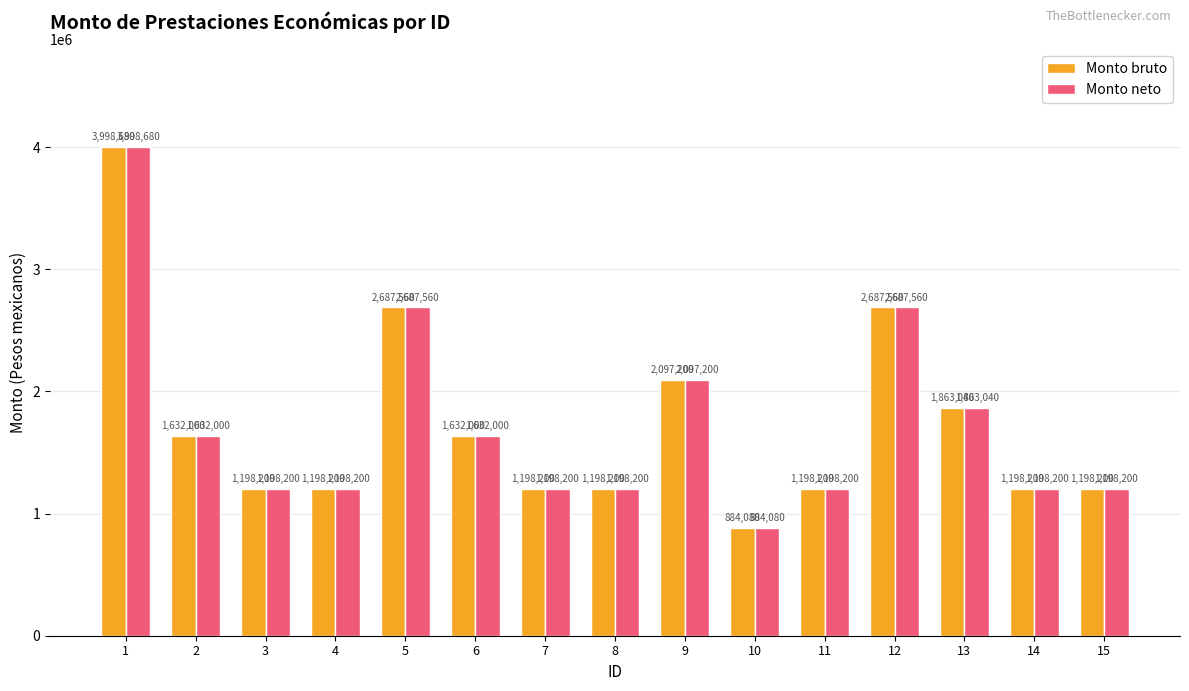

What is the value of the Monto neto bar at the 5th from the left?

2687560